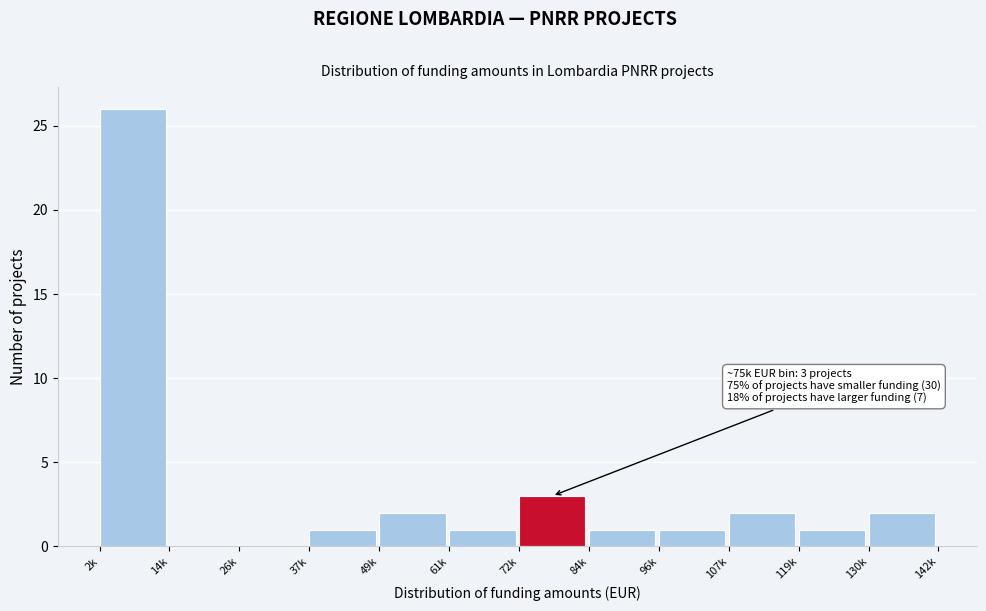

Reading left to right, transcribe all the data shown in this chart.

2k=26	14k=0	26k=0	37k=1	49k=2	61k=1	72k=3	84k=1	96k=1	107k=2	119k=1	130k=2